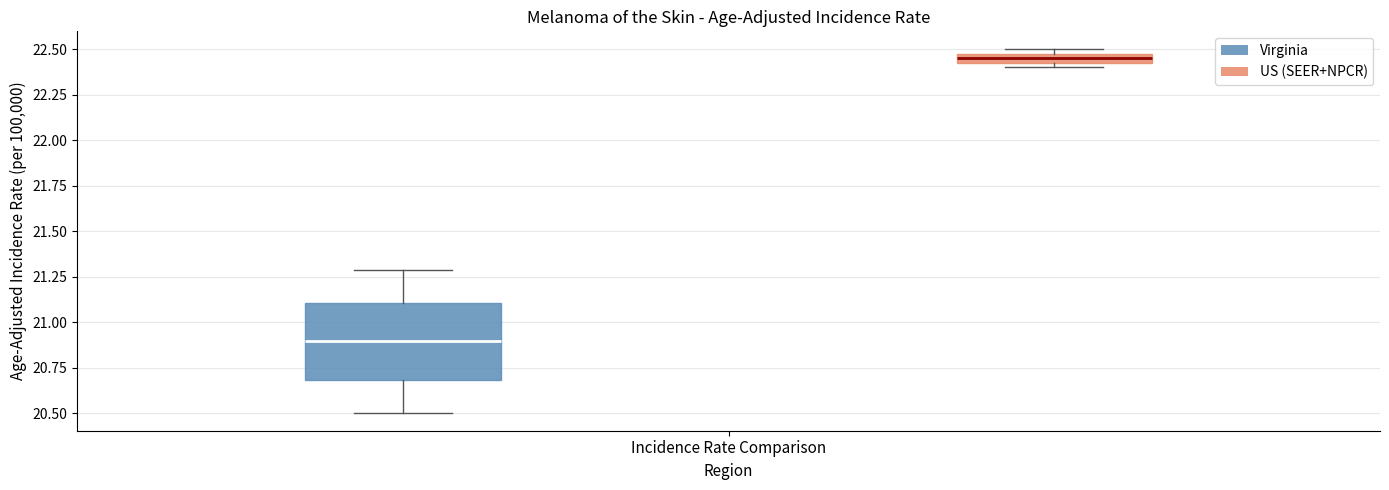

What is the value of the Upper 95% CI bar at the 2nd from the left?

22.5